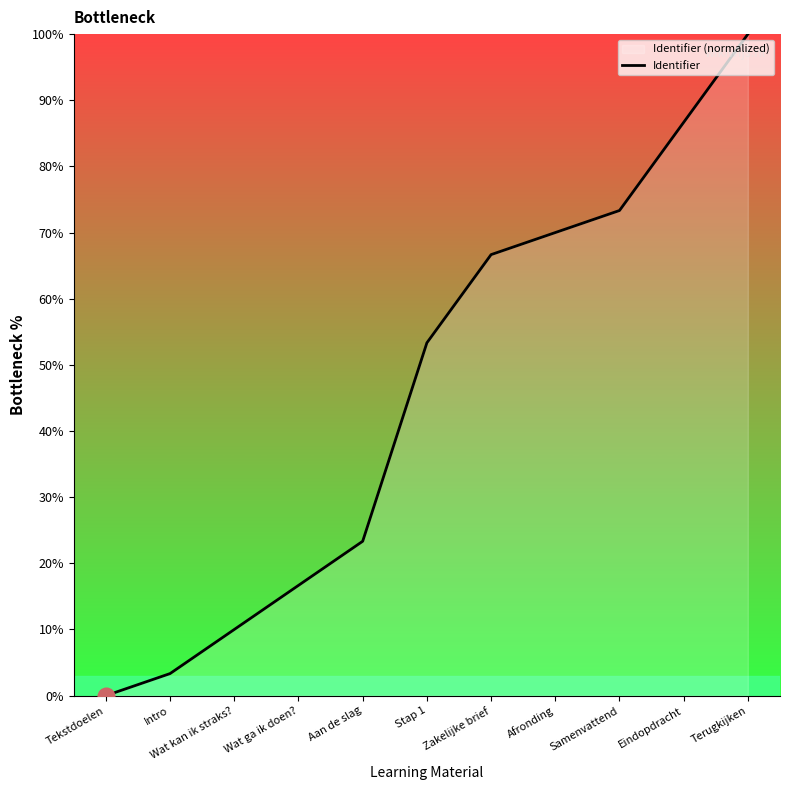

Which label corresponds to the smallest value in the chart?

Tekstdoelen